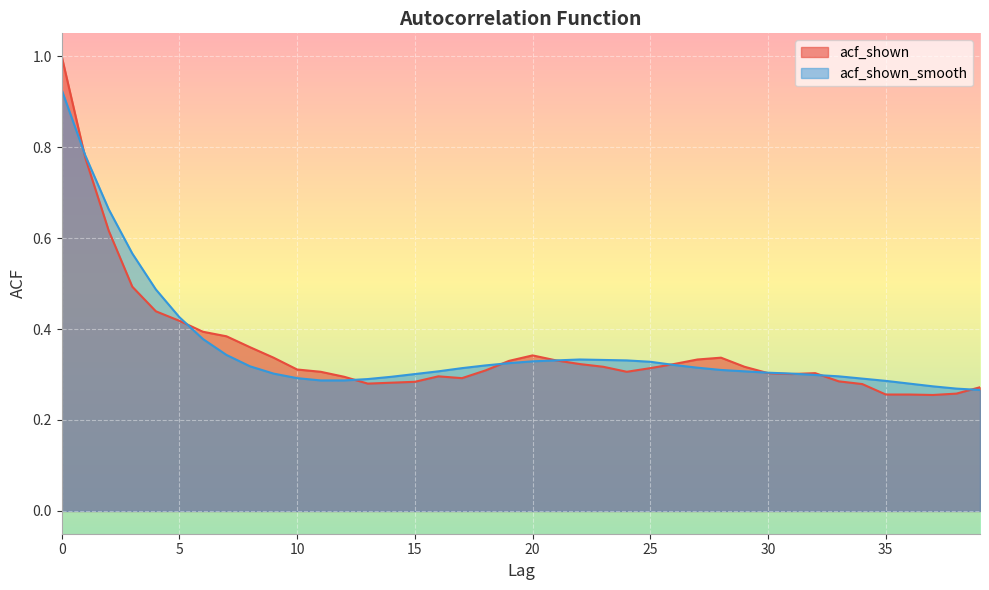

What is the difference between the acf_shown_smooth values at 3 and 19?

0.2